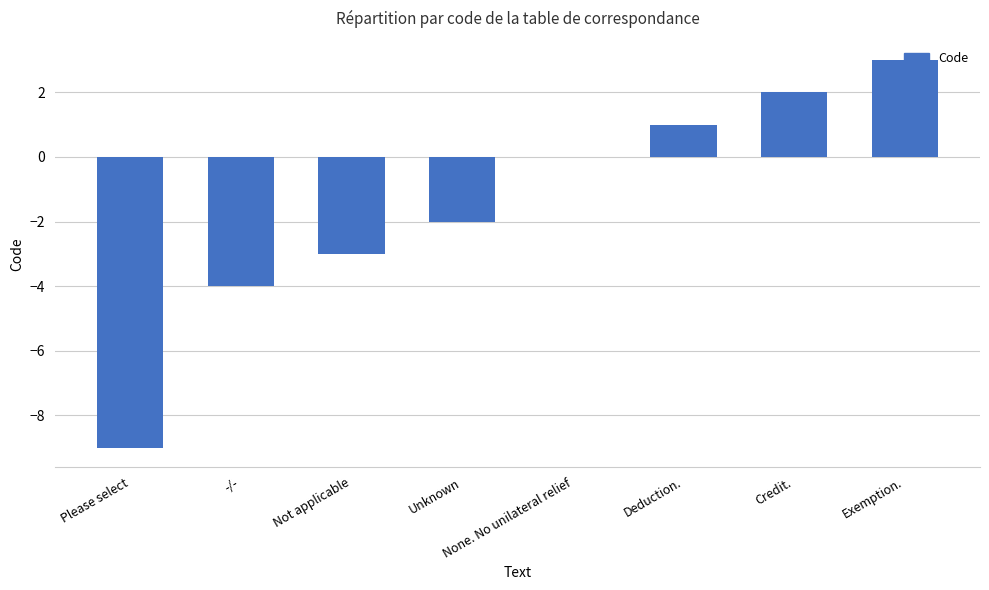

True or false: the data shows -4 at -/-.

True